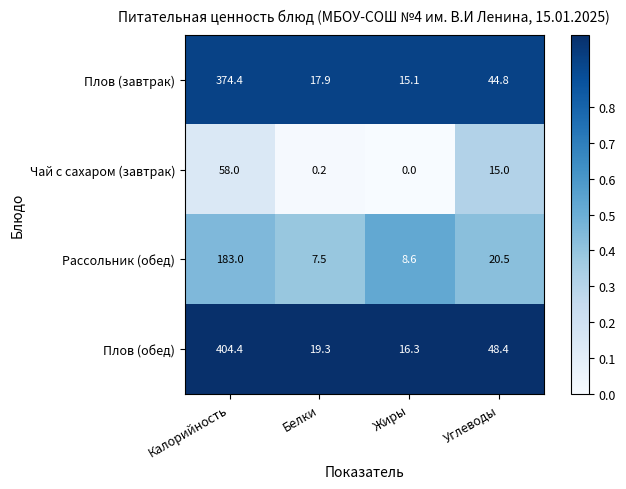

Reading left to right, what are all the values shown in this chart?

Плов (завтрак): 374.4	17.9	15.1	44.8
Чай с сахаром (завтрак): 58.0	0.2	0.0	15.0
Рассольник (обед): 183.0	7.5	8.6	20.5
Плов (обед): 404.4	19.3	16.3	48.4